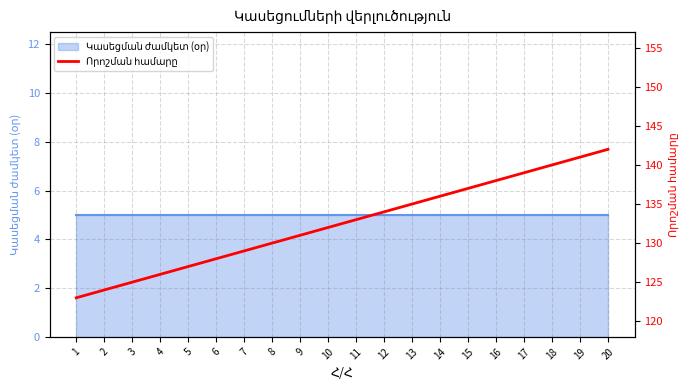

List the labels in order of value, smallest first.

1, 2, 3, 4, 5, 6, 7, 8, 9, 10, 11, 12, 13, 14, 15, 16, 17, 18, 19, 20